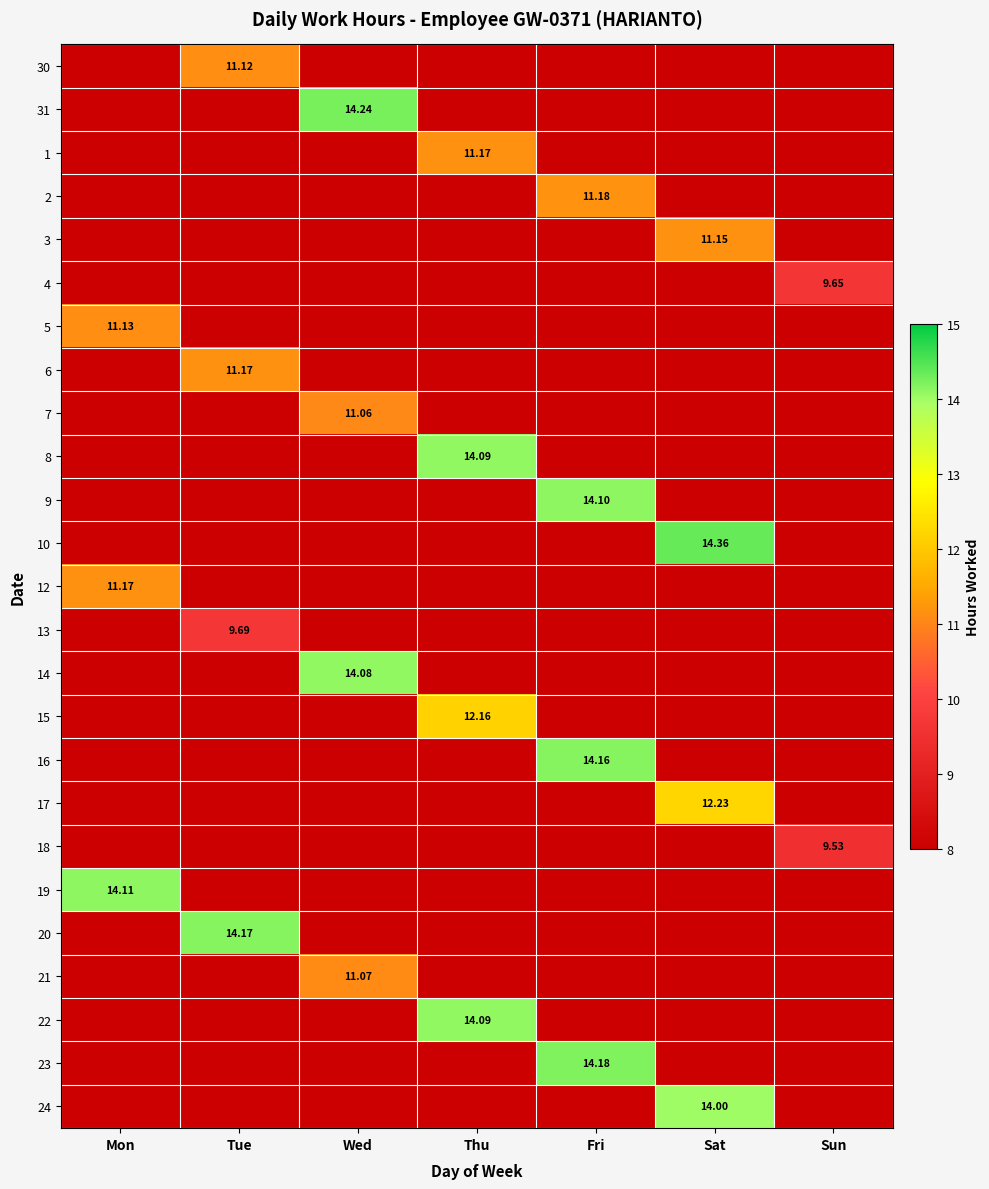

Is the value of 18 at Tue greater than the value of 9 at Mon?

No